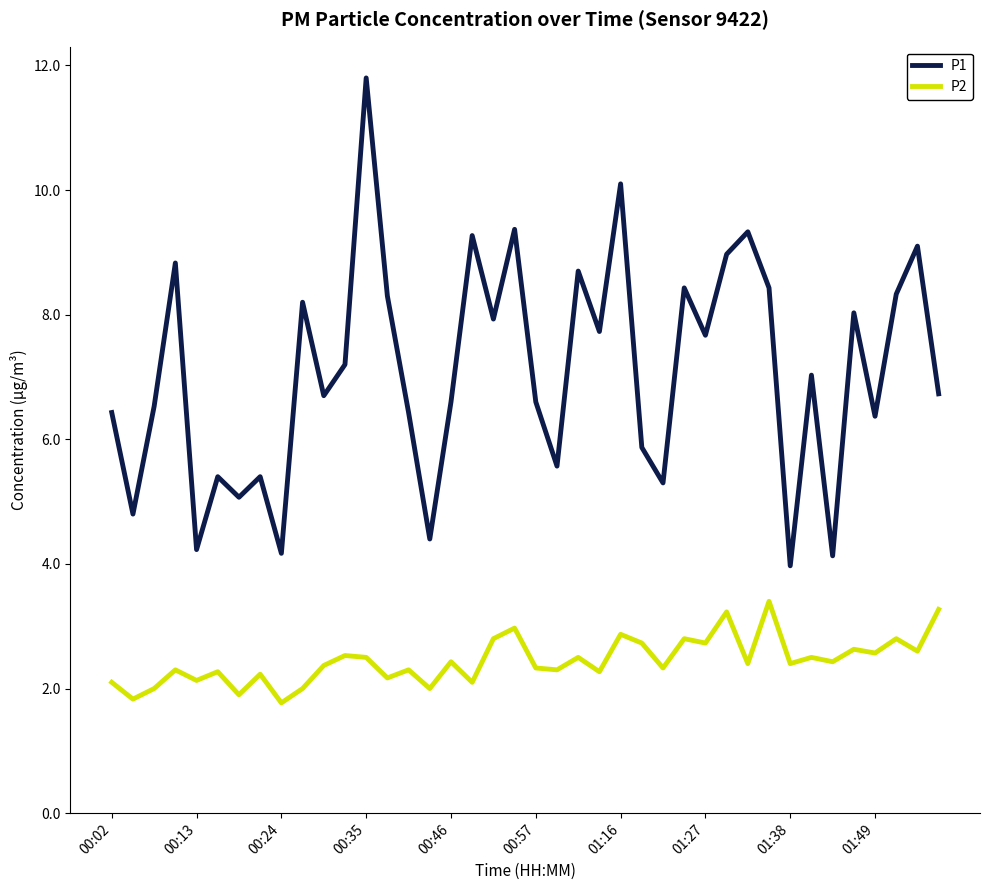

What is the difference between the maximum and minimum values in the P2 series?

1.6